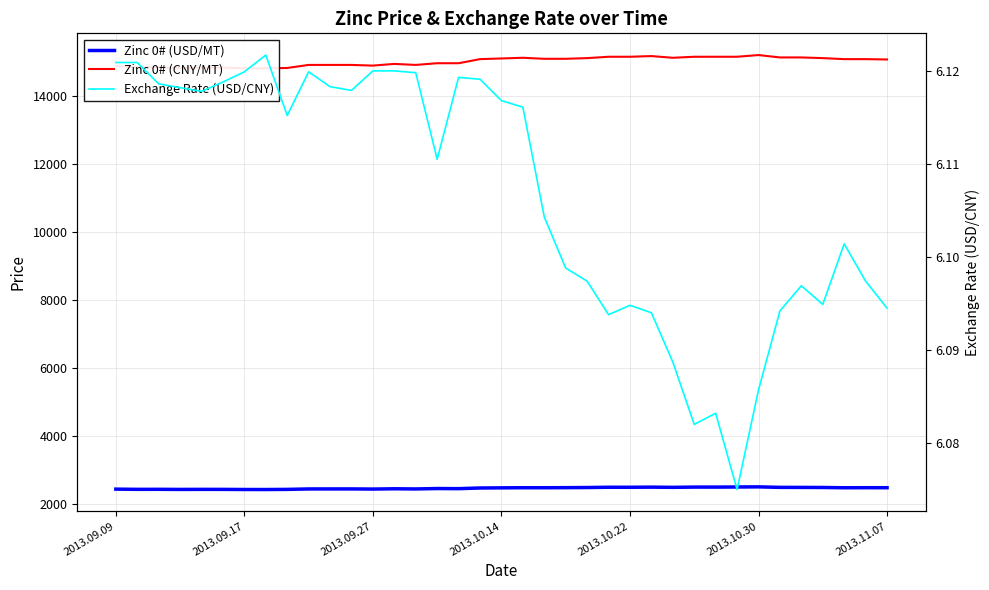

Where is Zinc 0# (CNY/MT) nearest to the value 14995?

15